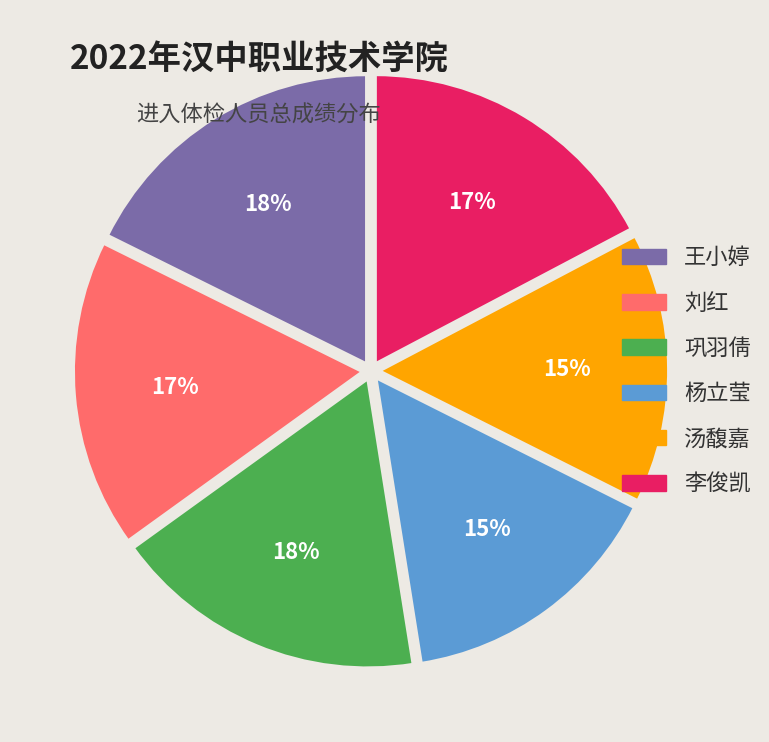

The 巩羽倩 slice represents 32% of the pie. True or false?

False